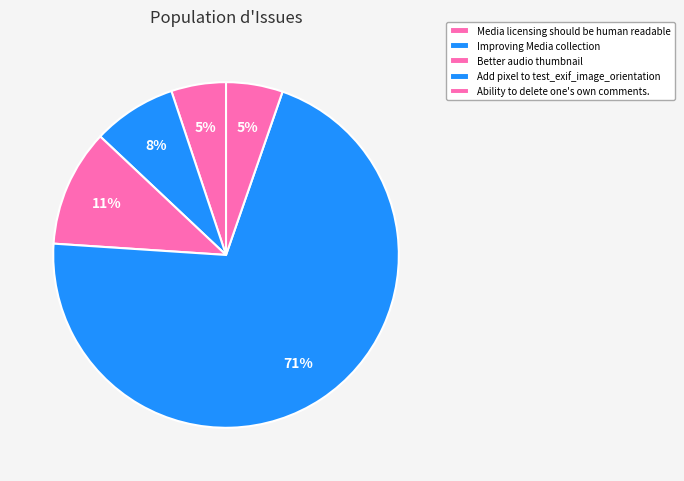

Count the number of slices in the pie.

5